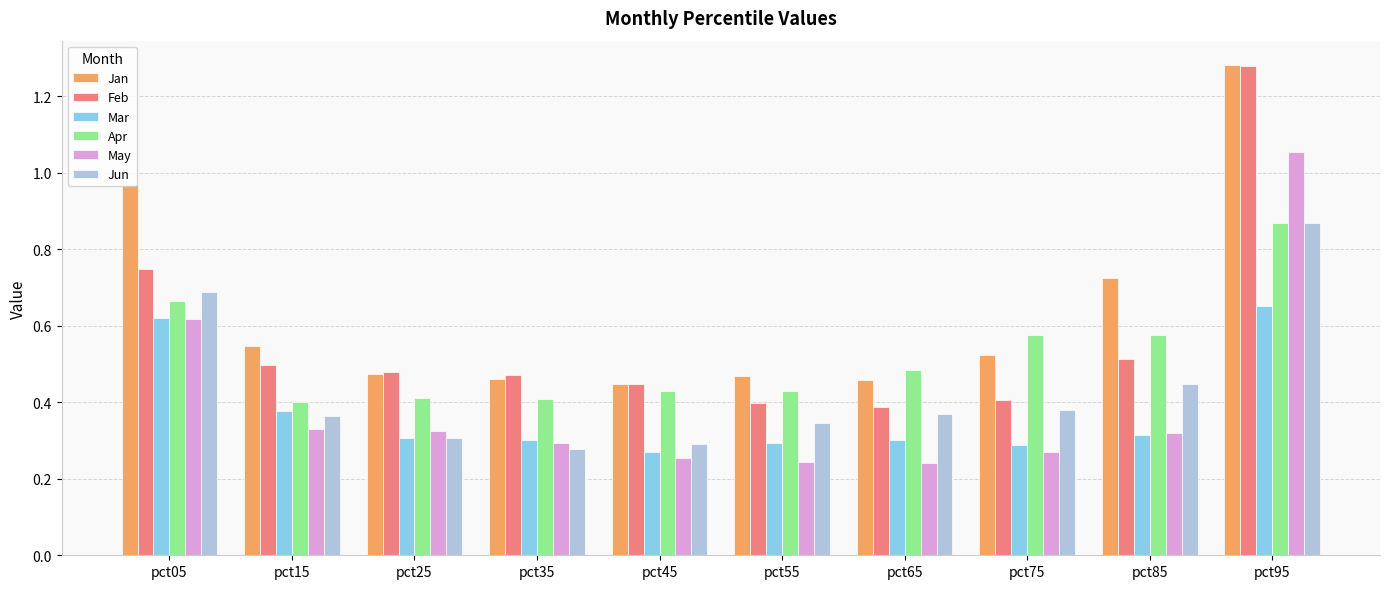

Is it true that Apr equals 0.4 at pct25?

True